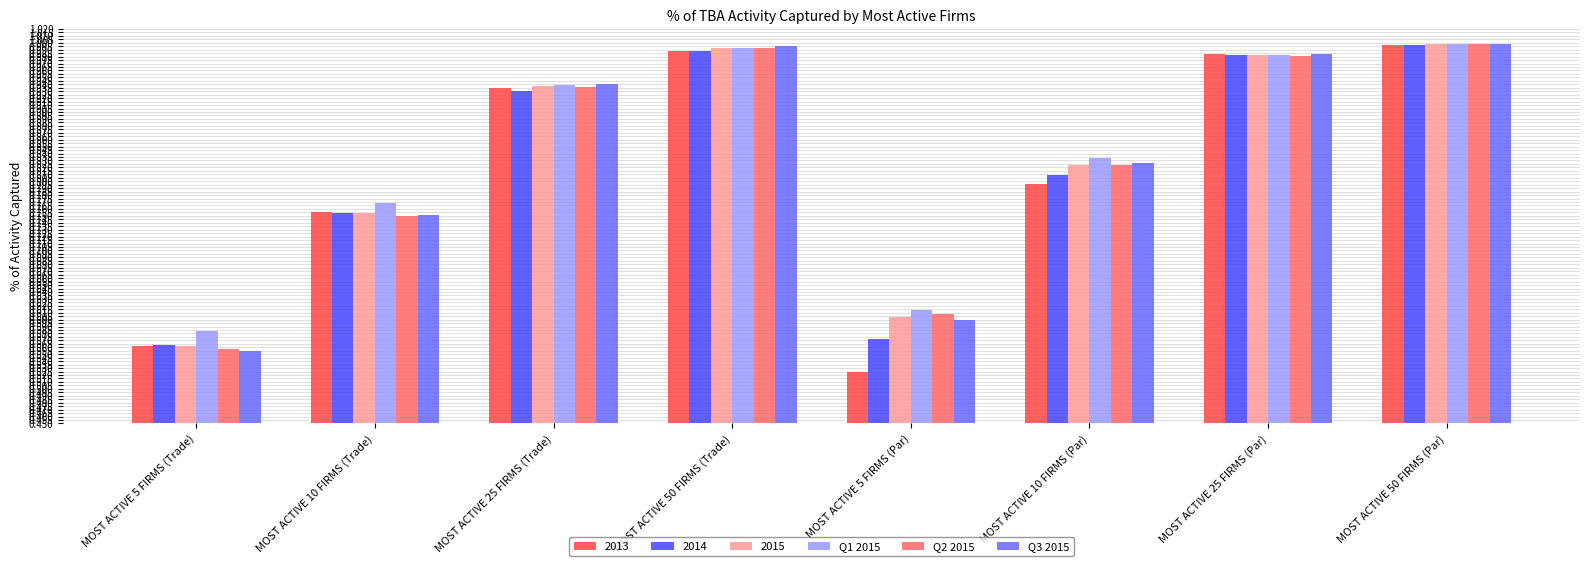

Which label corresponds to the smallest value in the chart?

MOST ACTIVE 5 FIRMS (Par)